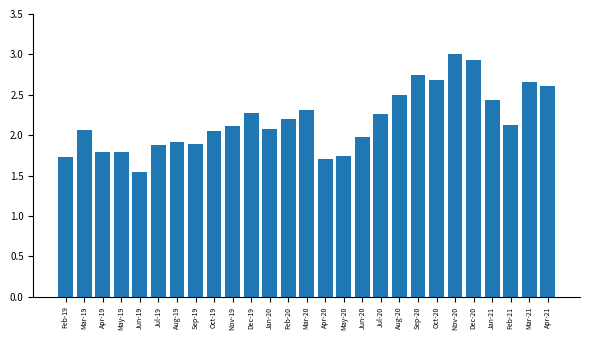

The value at Dec-20 is 2.9. True or false?

True